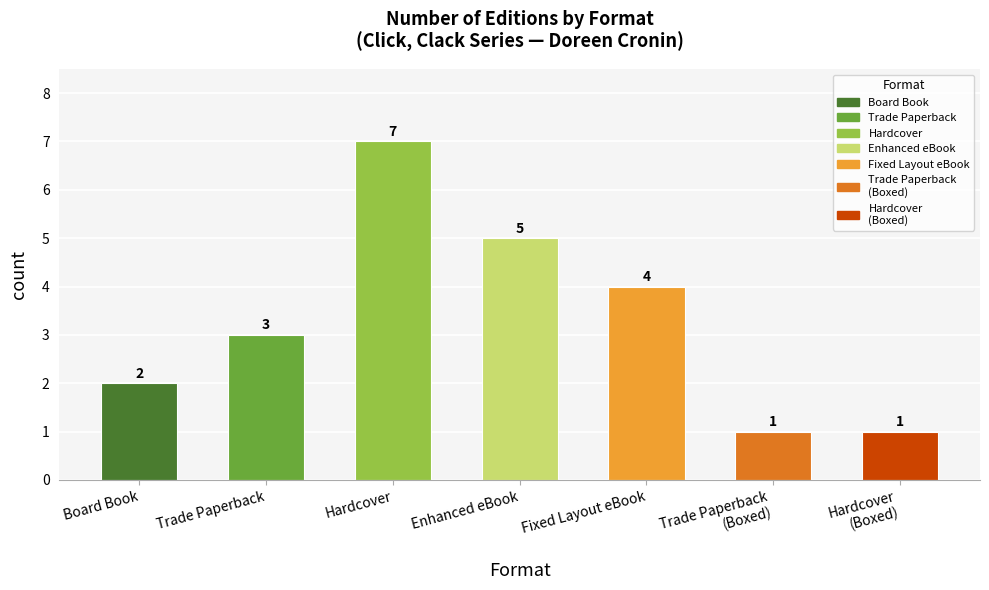

What is the smallest value displayed?

1